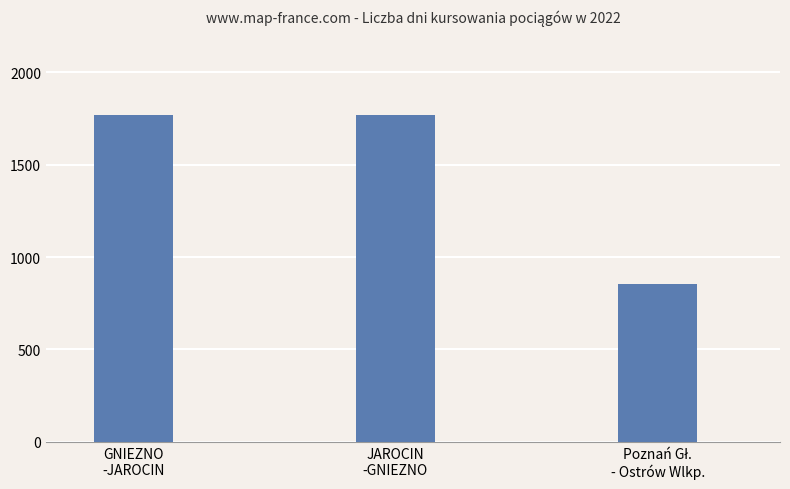

What is the average value?

1464